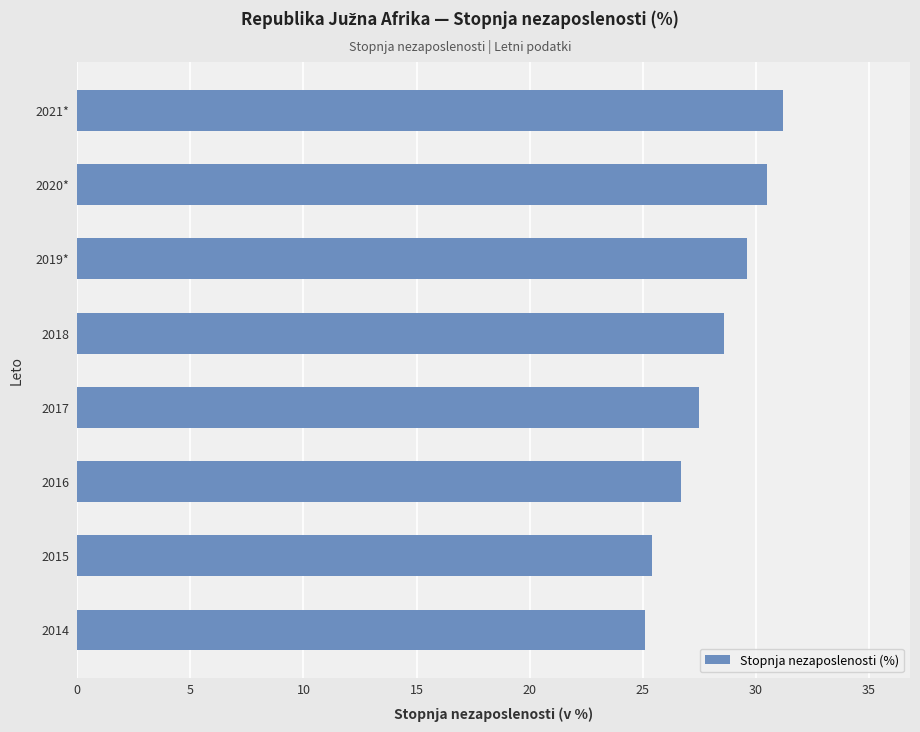

How many bars are there in total?

8